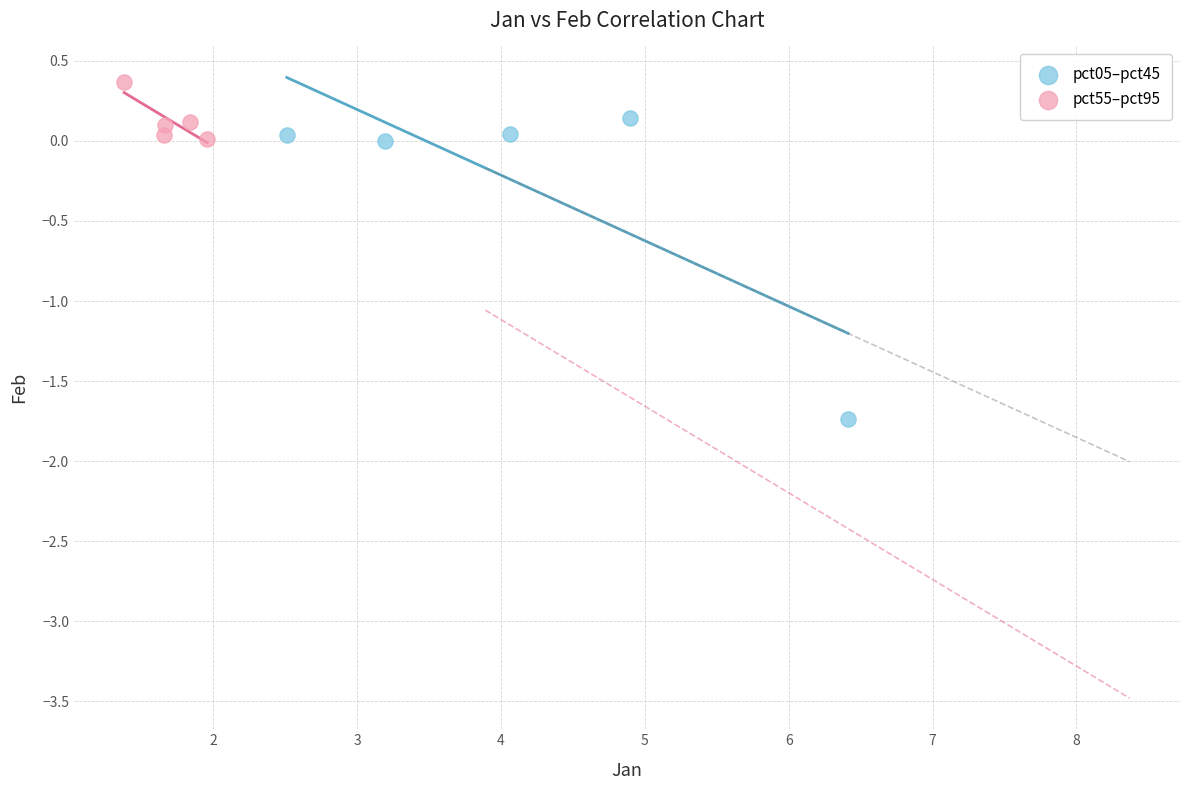

Which series contains the highest Y value?

pct55–pct95